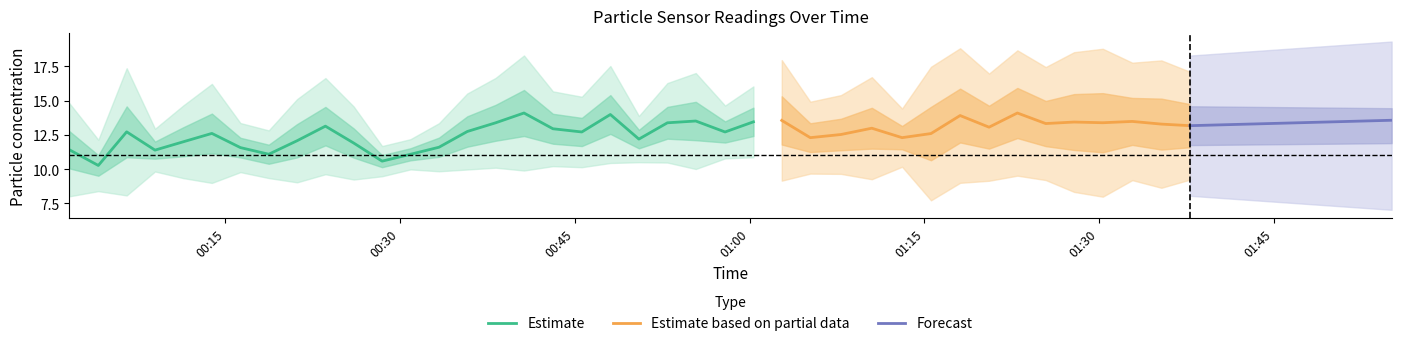

What is the lowest value of the Estimate series?

10.3